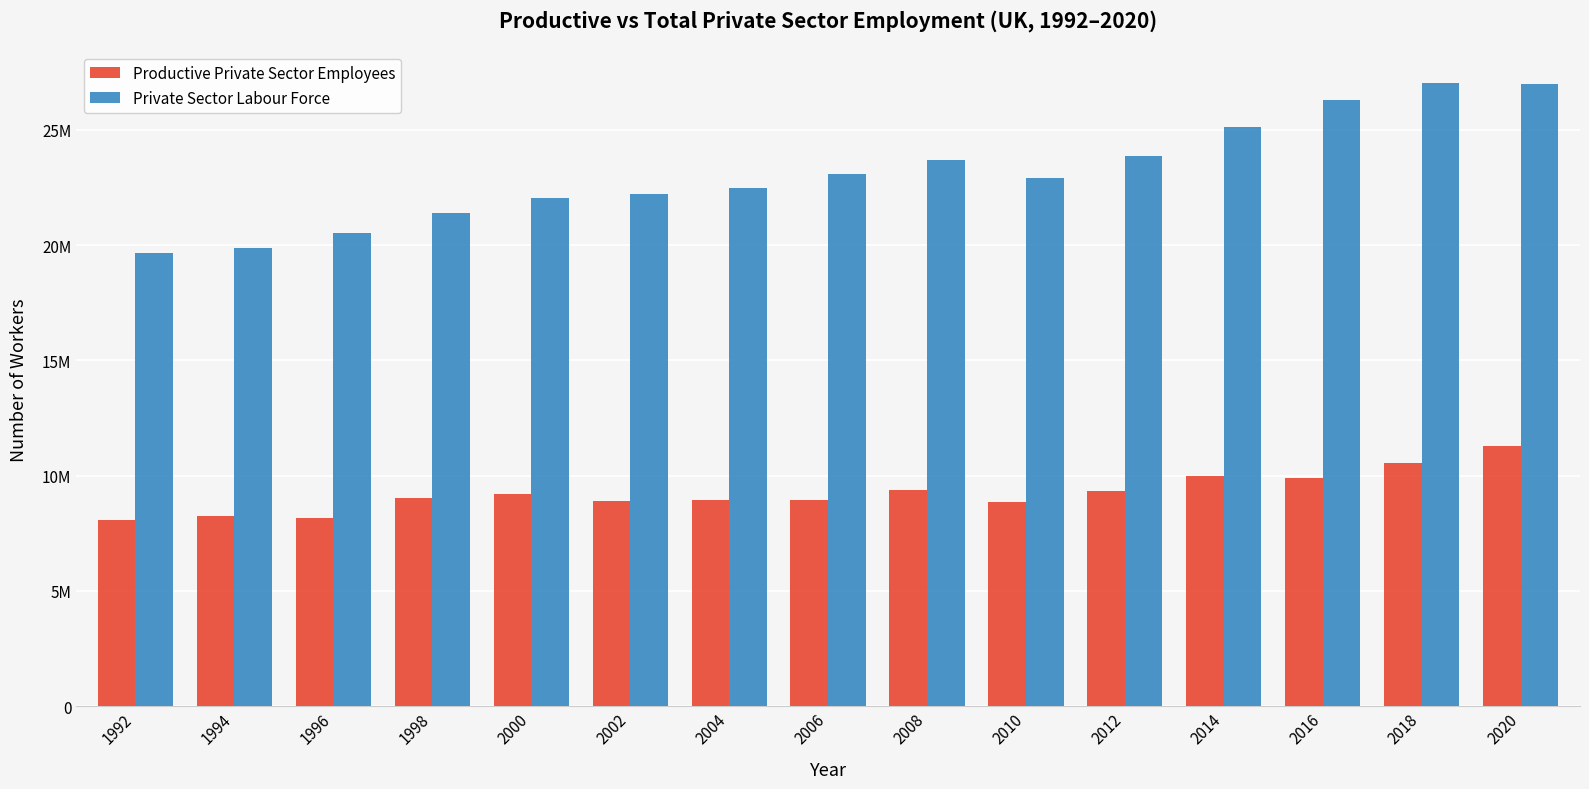

What is the difference between the Private Sector Labour Force values at 2006 and 2018?

3975000.0